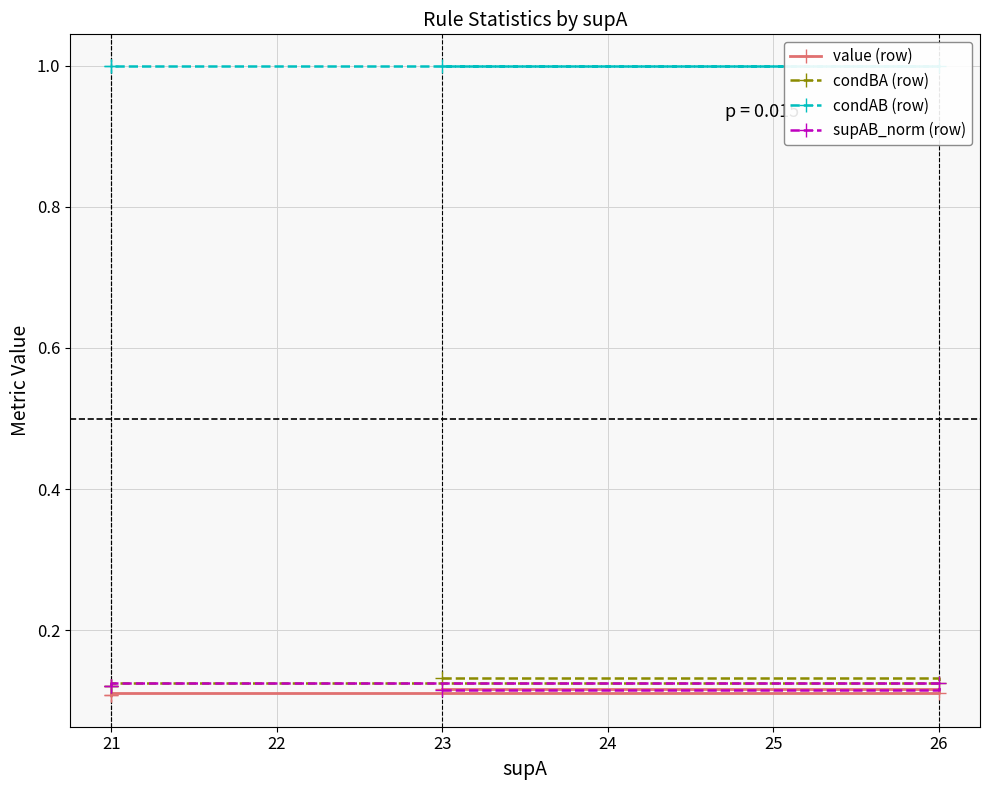

The value of supAB_norm (row) at 23 is 0.1. True or false?

True